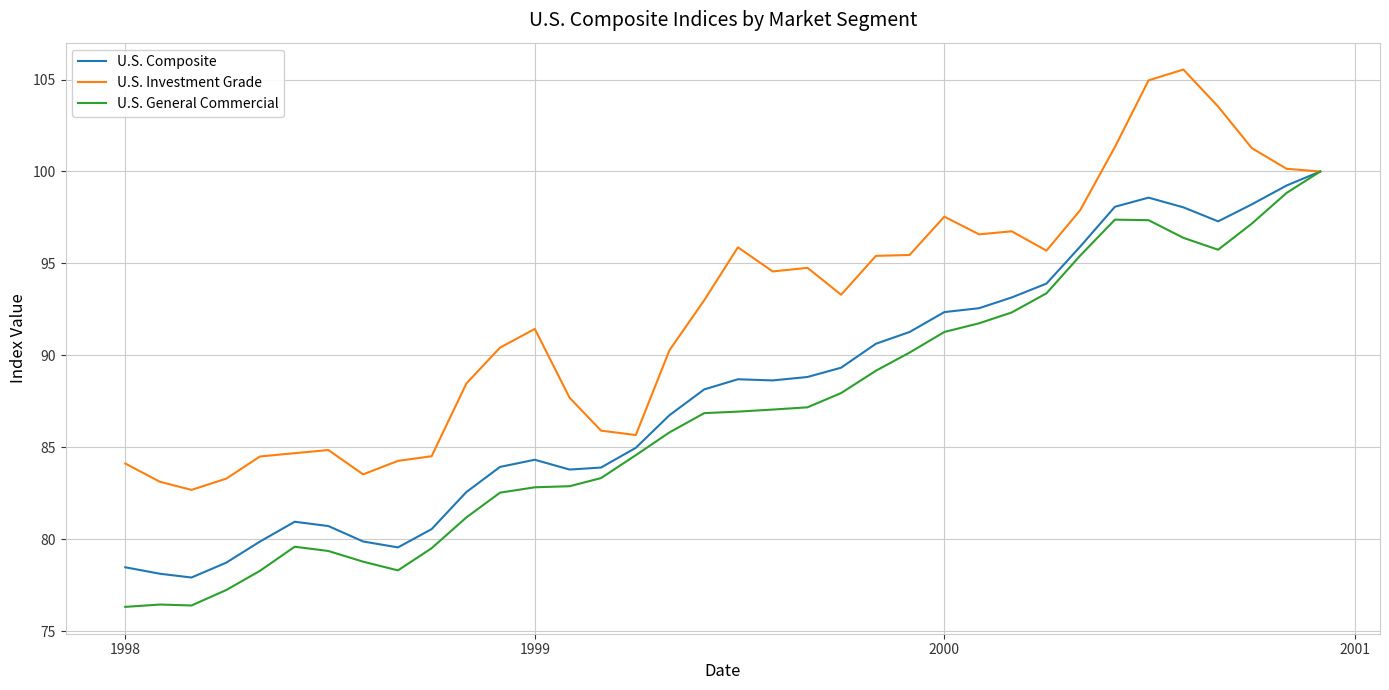

What is the highest value of the U.S. Composite series?

100.0